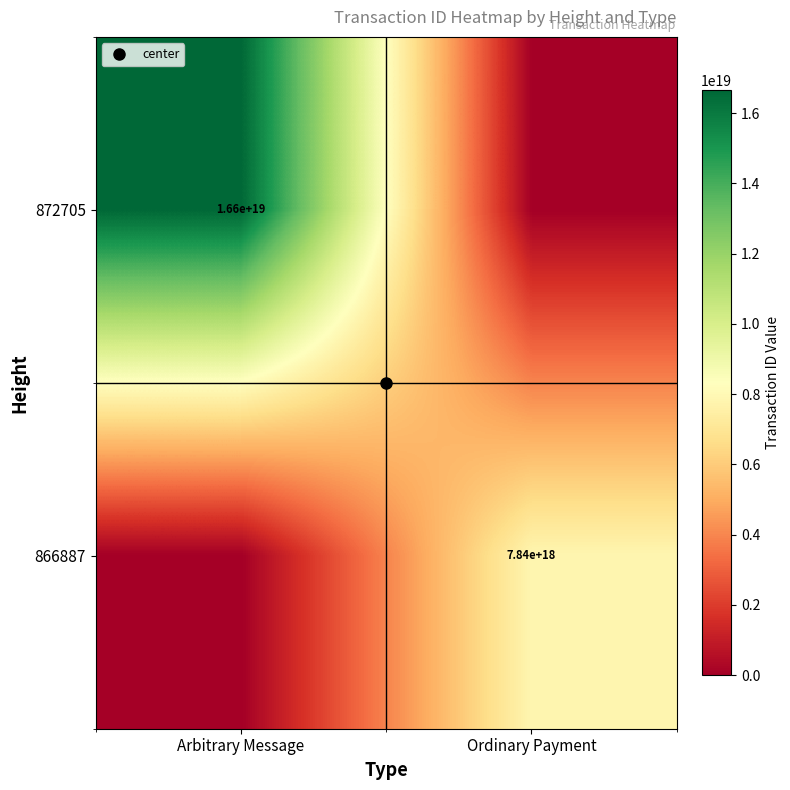

List the series in order of their overall mean, lowest first.

866887, 872705